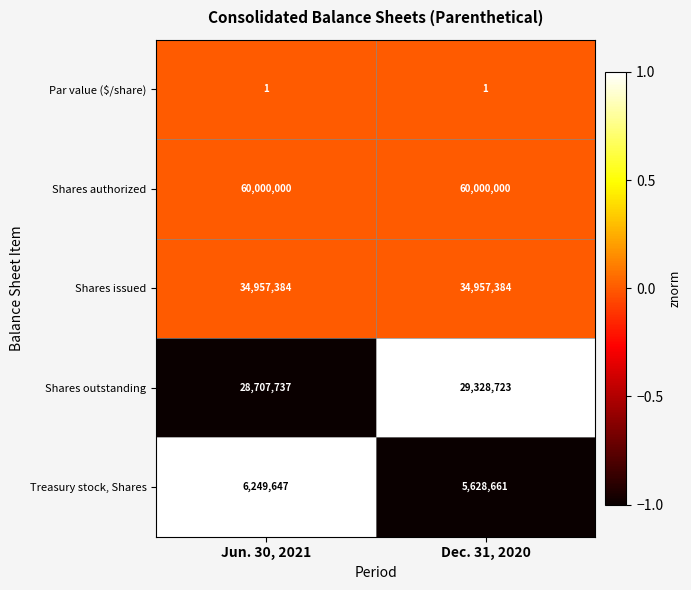

What is the minimum value shown in the chart?

1